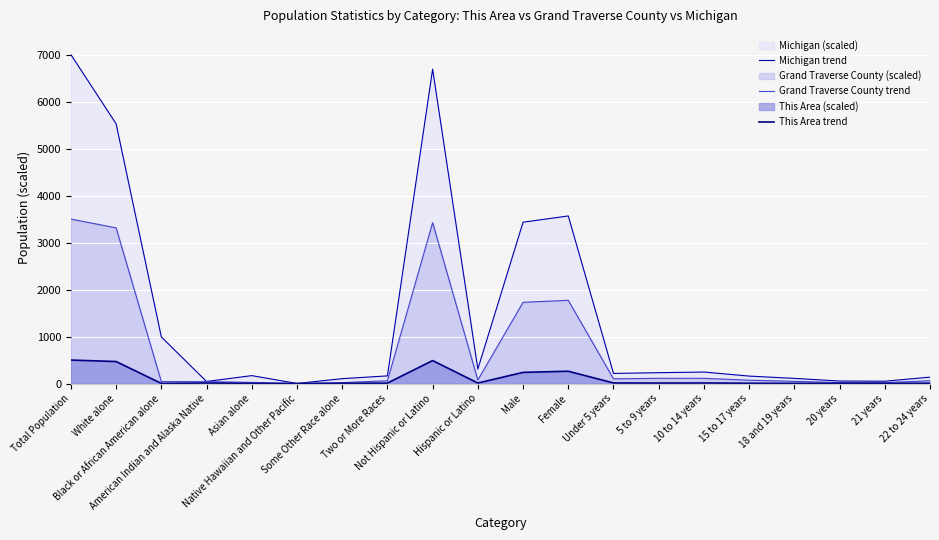

What is the label of the 3rd point from the left?

Black or African American alone